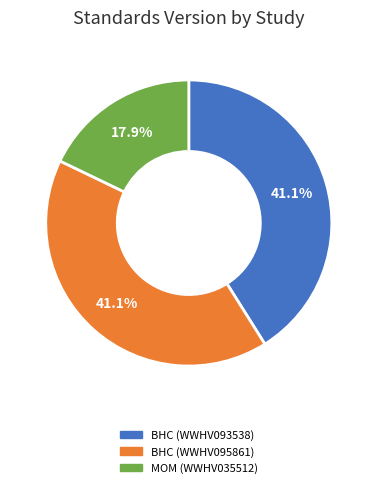

Does any single category account for the majority?

No